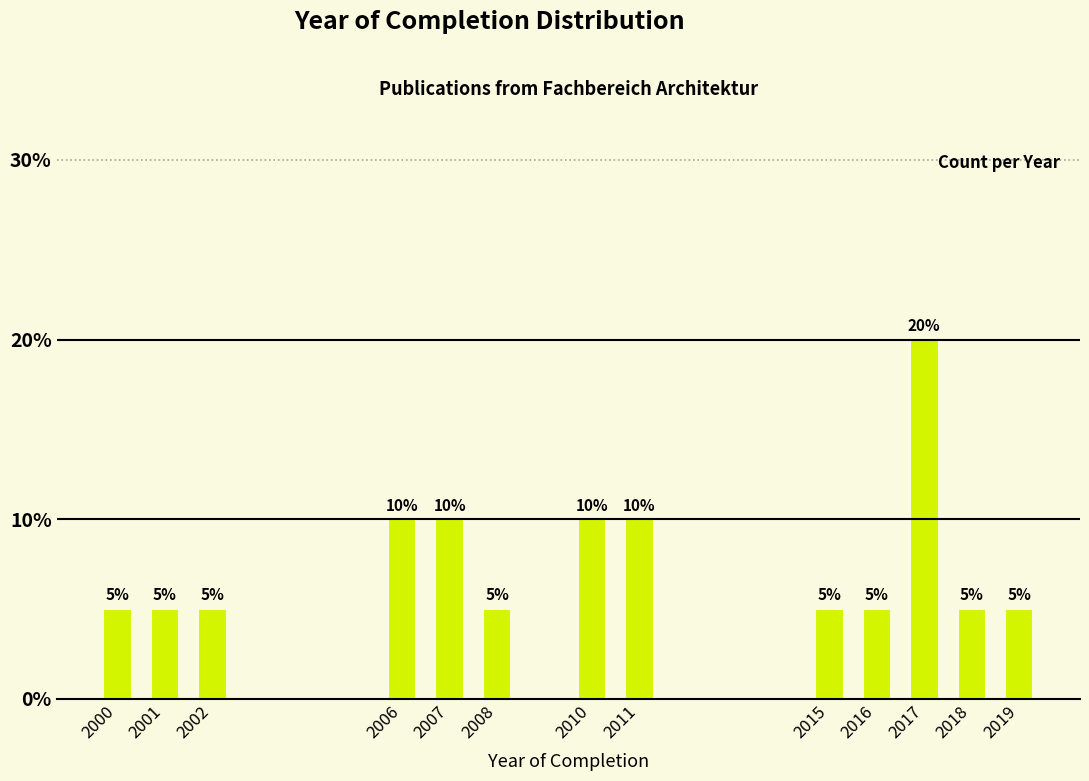

Reading left to right, what are all the values shown in this chart?

2000=5	2001=5	2002=5	2006=10	2007=10	2008=5	2010=10	2011=10	2015=5	2016=5	2017=20	2018=5	2019=5